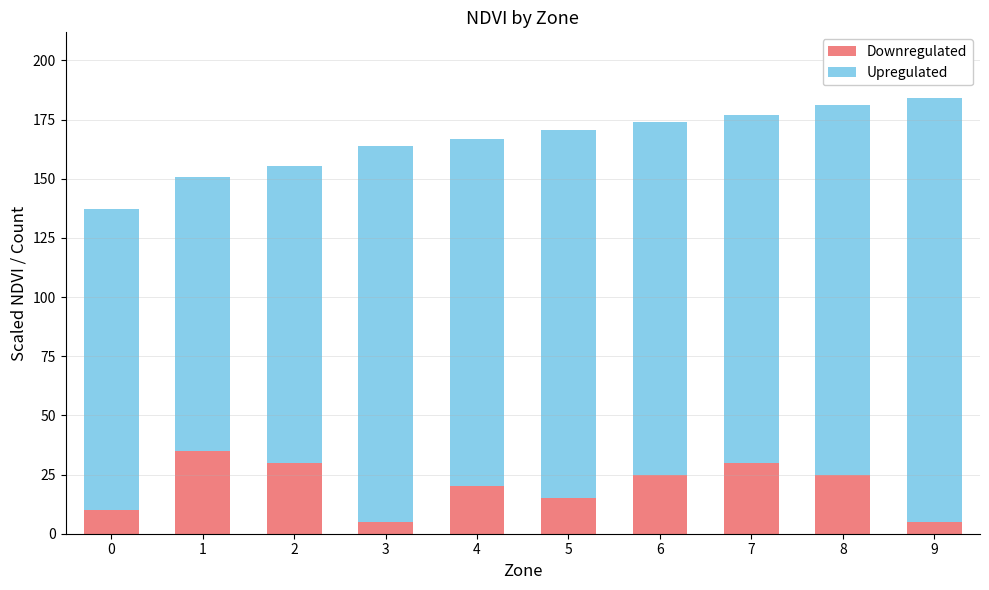

What is the total value across all series at 0?

137.3